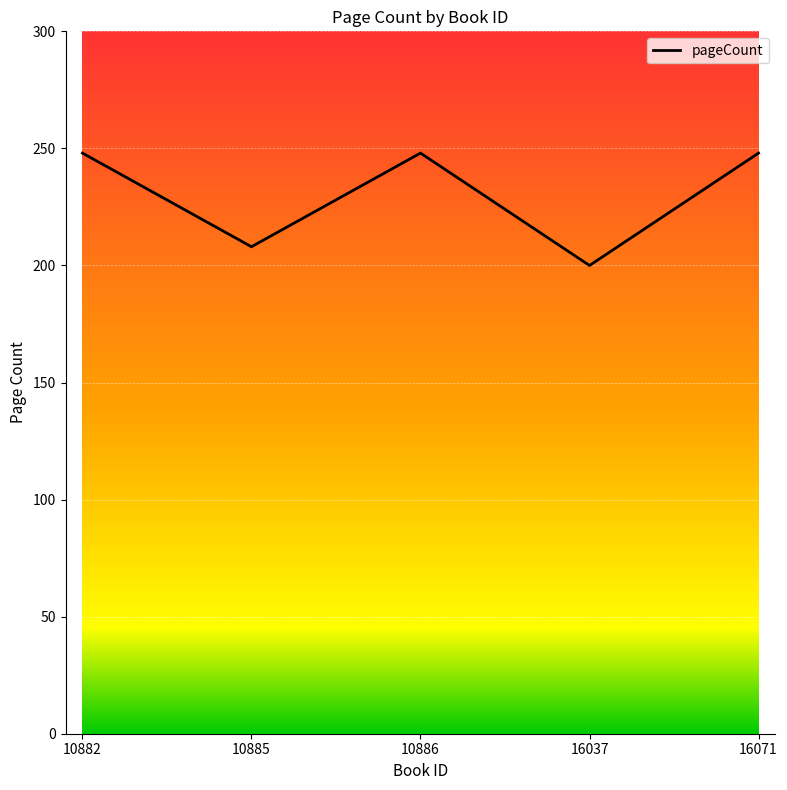

At which label is the value closest to 224?

10885